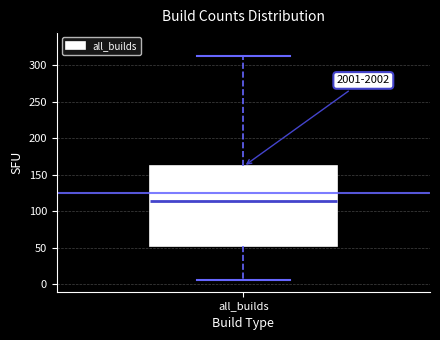

Transcribe this box plot: give where the median line is, the range the box spans, and where the two whiskers end, as read against the y-axis. The values are not printed on the chart, so give them approximately, as read against the axis.

median 115, box 55 to 160, whiskers 5 to 315